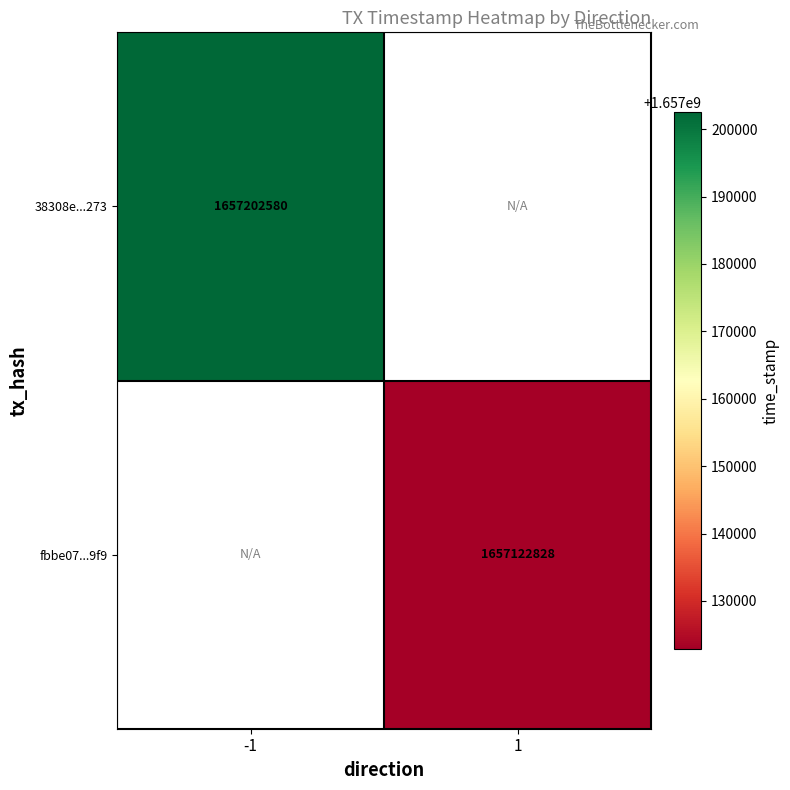

At how many categories does at least one series exceed 1657161759?

1